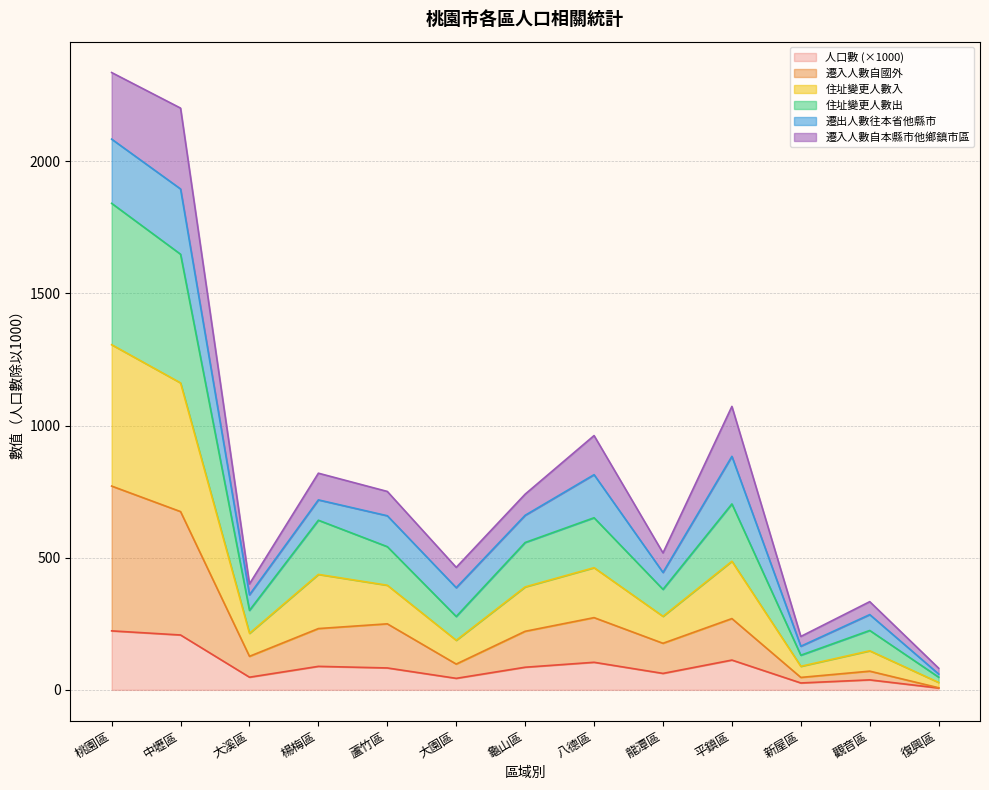

Rank the categories by 人口數 value from highest to lowest.

桃園區, 中壢區, 平鎮區, 八德區, 楊梅區, 龜山區, 蘆竹區, 龍潭區, 大溪區, 大園區, 觀音區, 新屋區, 復興區